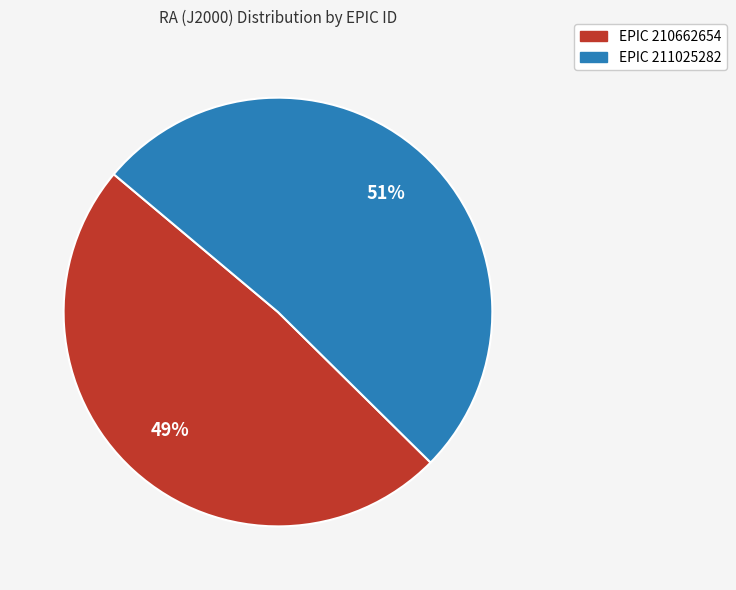

Is there any slice that represents more than half of the pie?

Yes